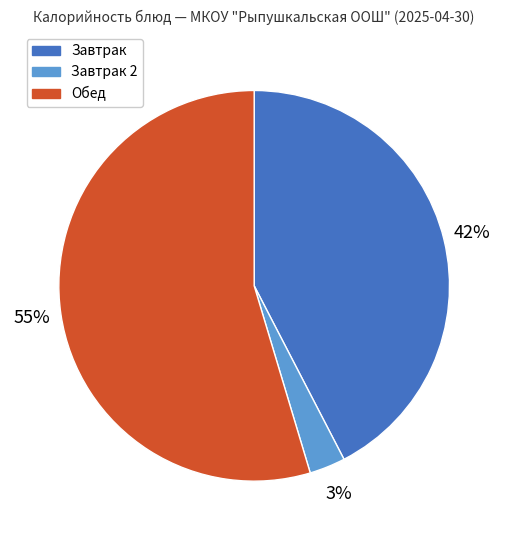

Which slice is the smallest?

Завтрак 2